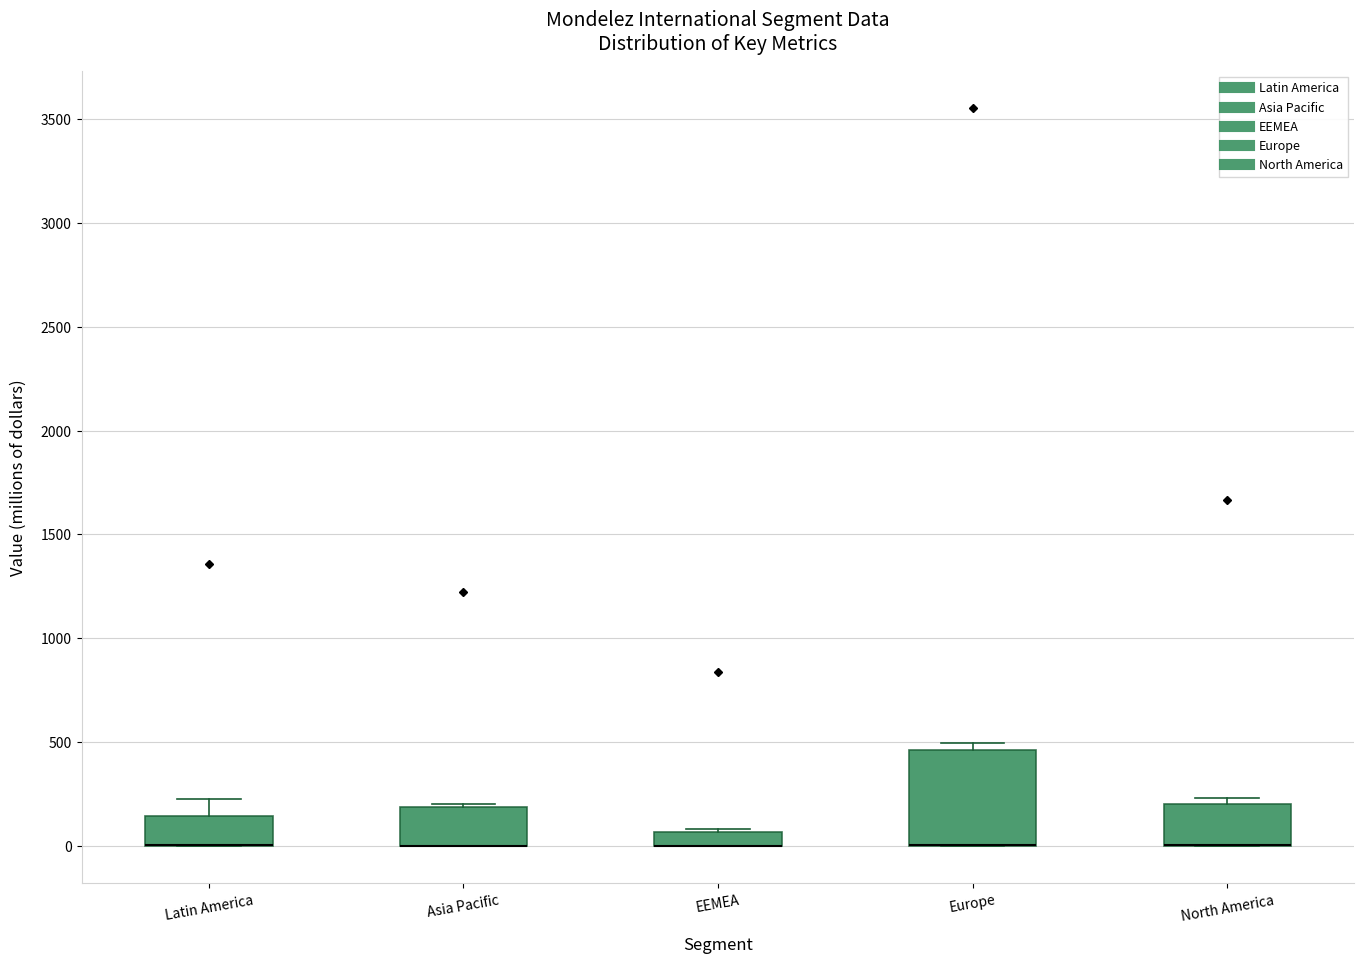

Where is the upper edge of the box for Latin America on the y-axis? The values are not printed on the chart, so give them approximately, as read against the axis.

150